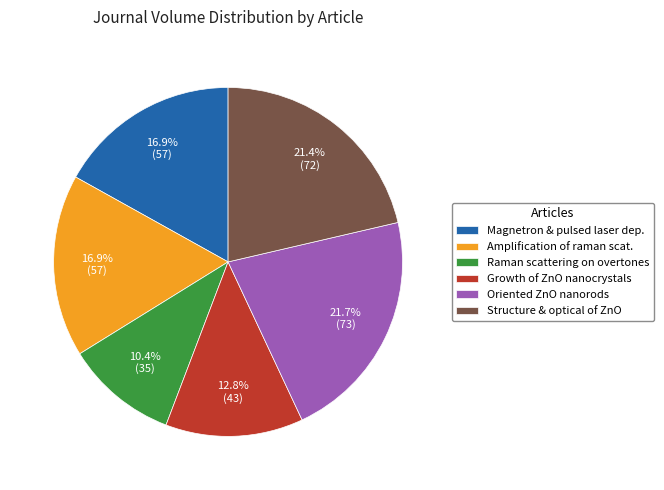

How much of the chart is everything except Amplification of raman scat.?

83.1%